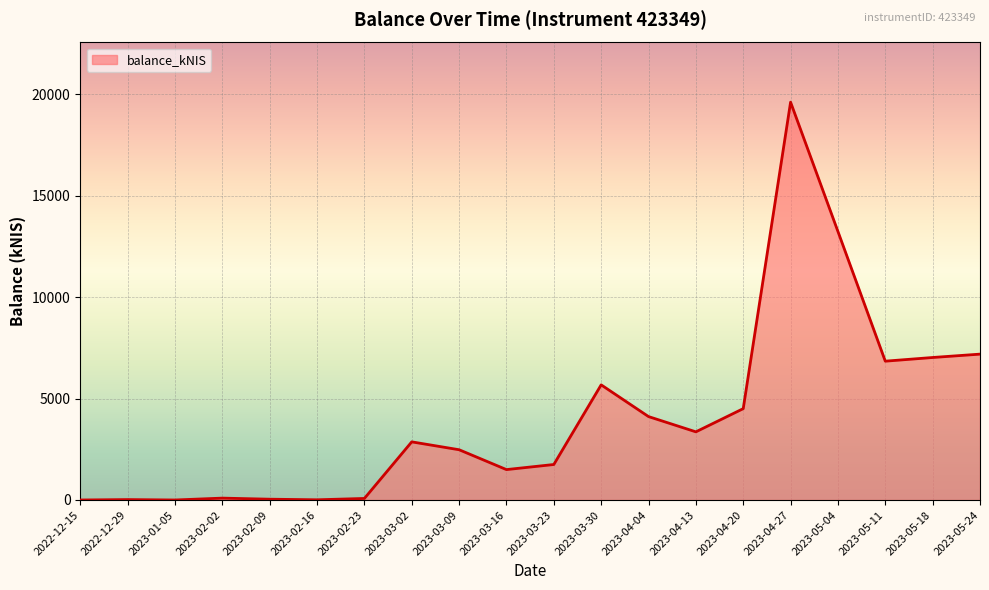

Which has a higher value, 2023-04-27 or 2023-03-30?

2023-04-27